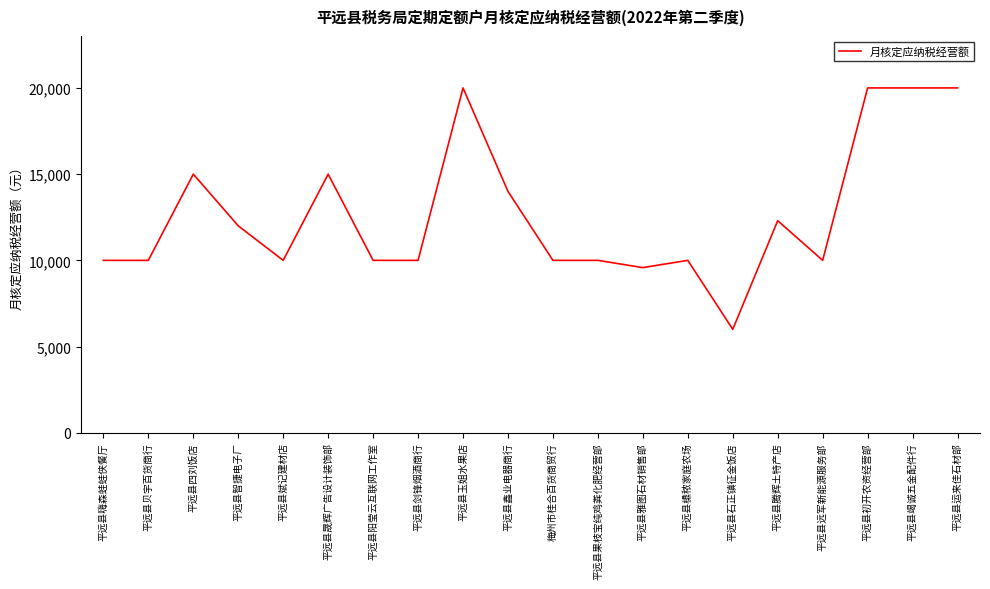

The value at 平远县智捷电子厂 is 7217. True or false?

False